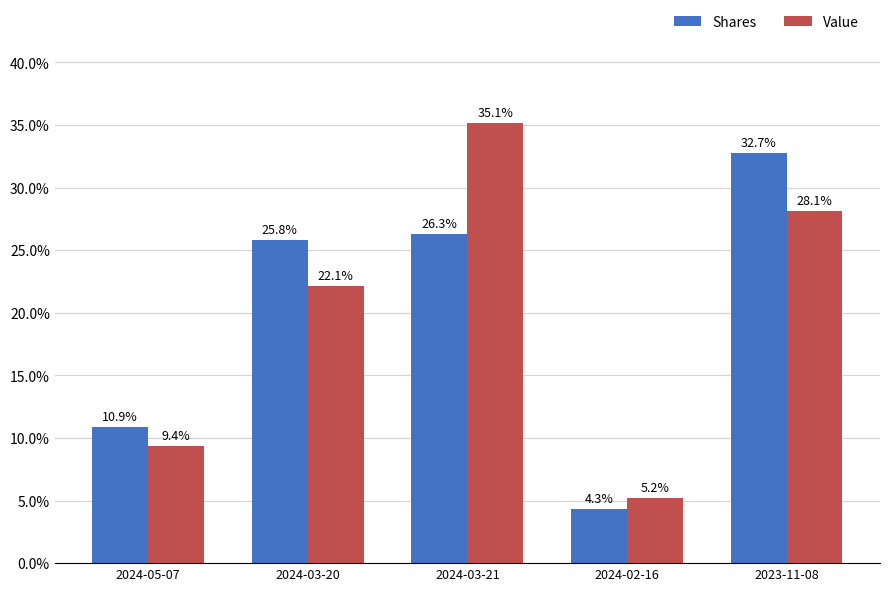

Are the bars horizontal?

No